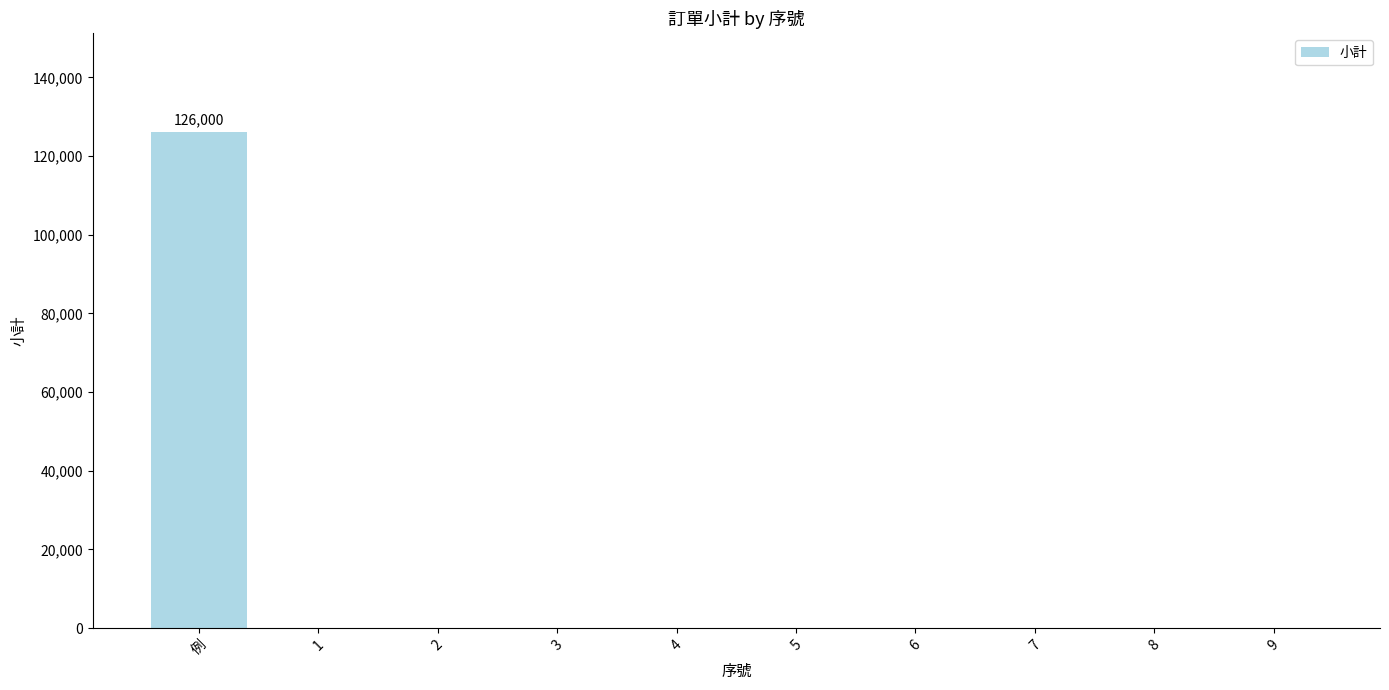

What is the average value?

12600